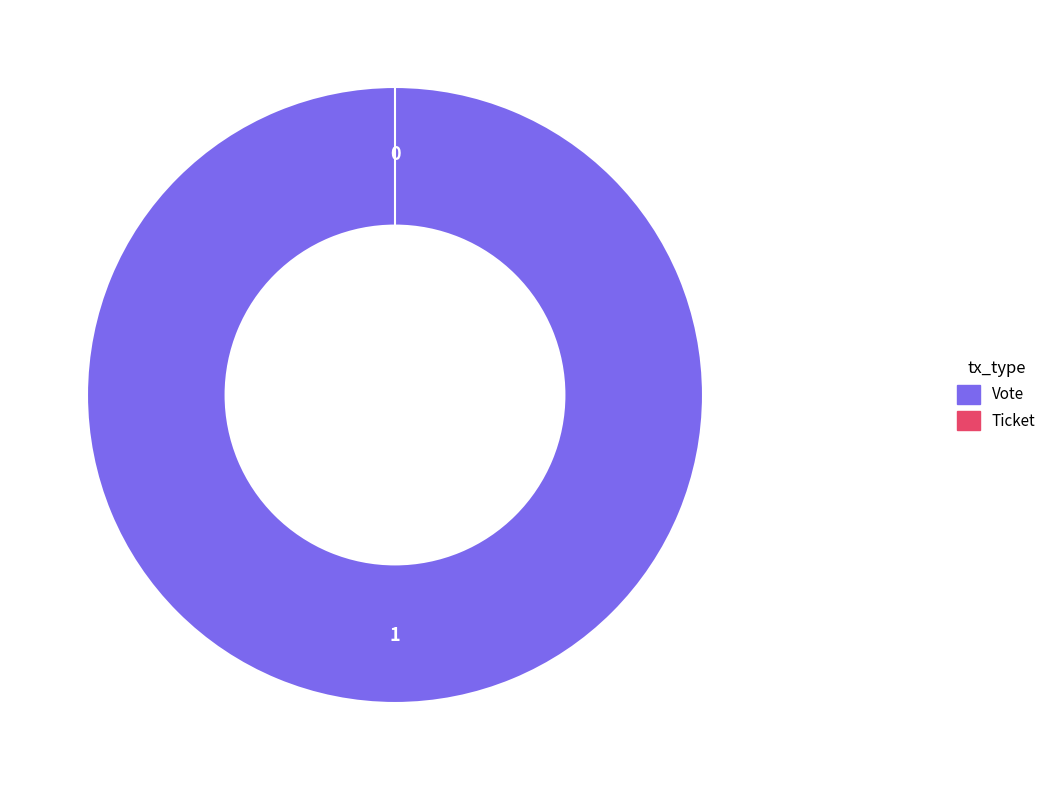

The Ticket slice represents 11% of the pie. True or false?

False